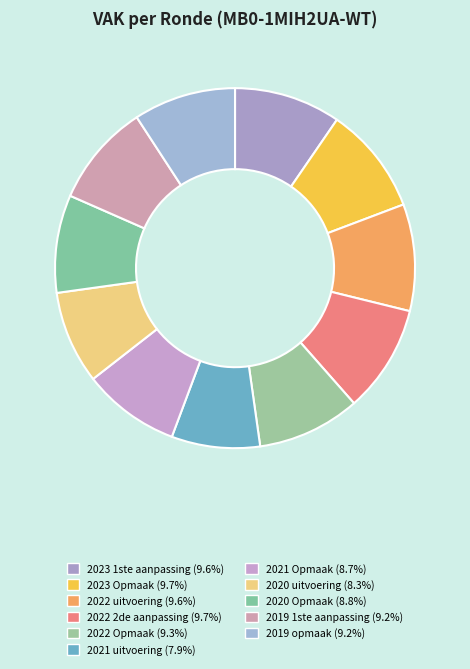

How many slices are in this pie chart?

11